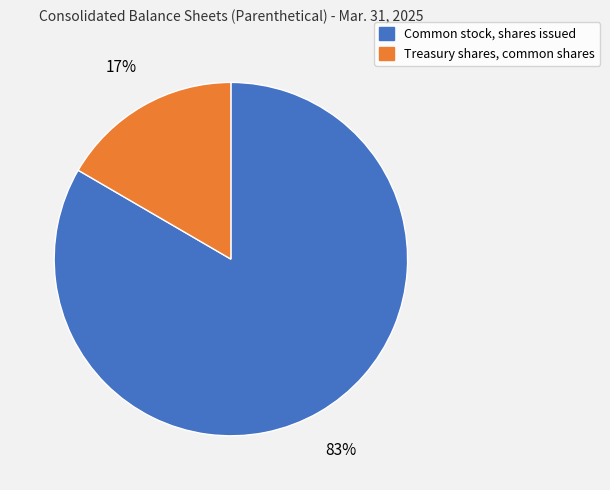

Which slice represents more than half of the pie?

Common stock, shares issued